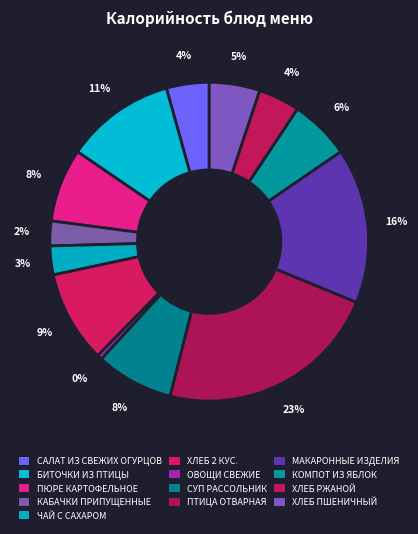

What is the change in value from САЛАТ ИЗ СВЕЖИХ ОГУРЦОВ to СУП РАССОЛЬНИК?

+48.9